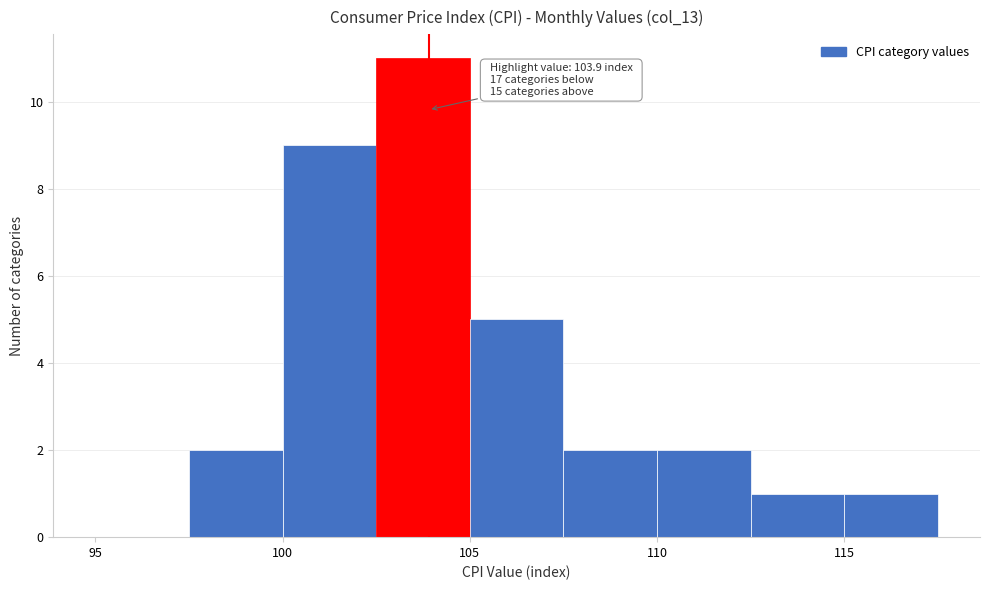

Over which range of the x-axis is the bar tallest?

102.5 to 105.0